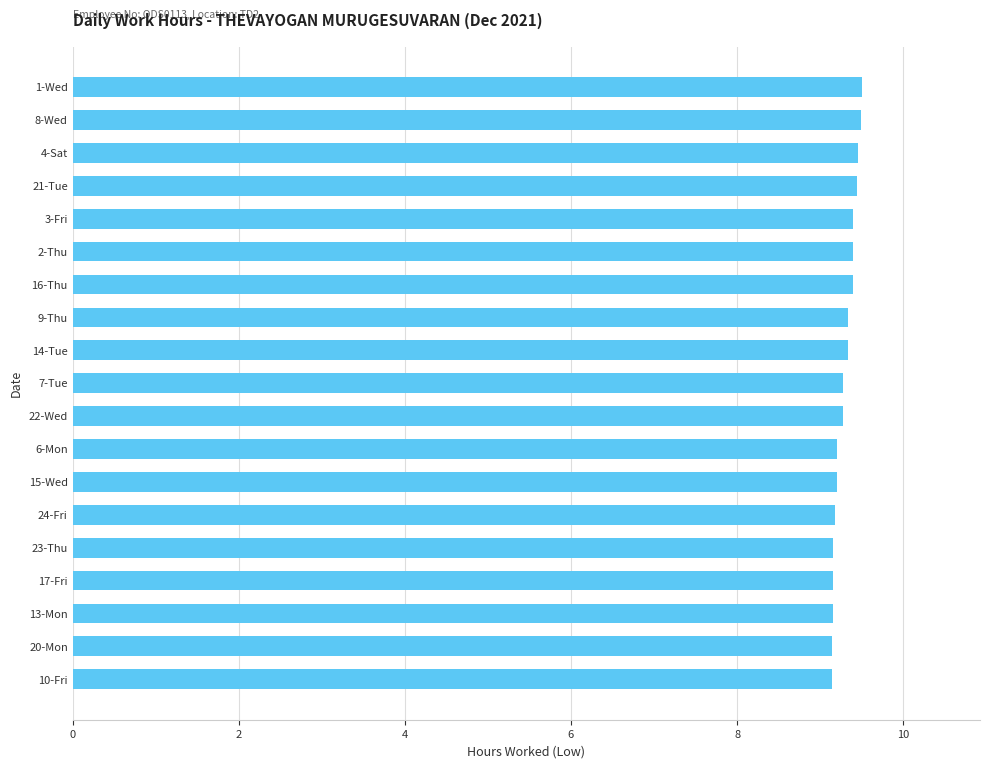

The chart shows a value of 9.1 at 20-Mon. True or false?

True